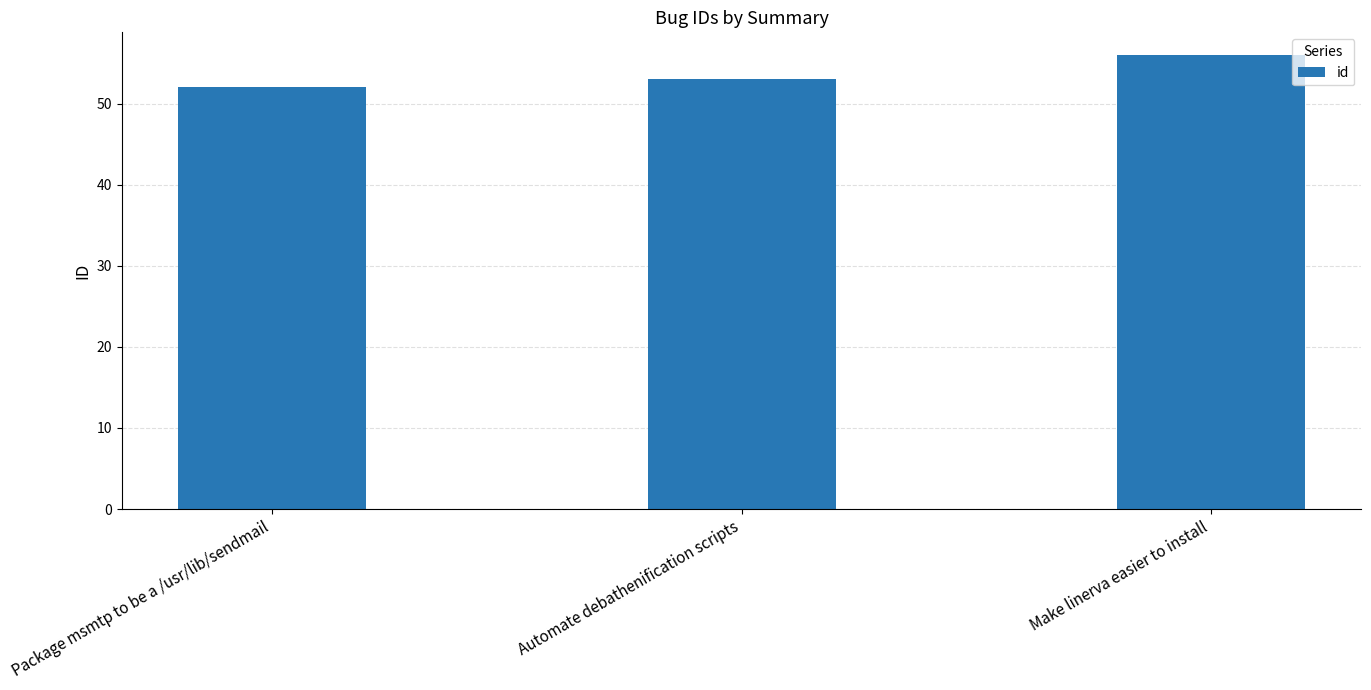

Which category has the lowest value across all series?

Package msmtp to be a /usr/lib/sendmail